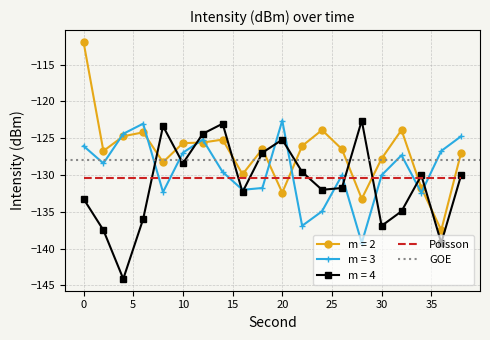

True or false: m = 2 and m = 4 cross at least once.

True